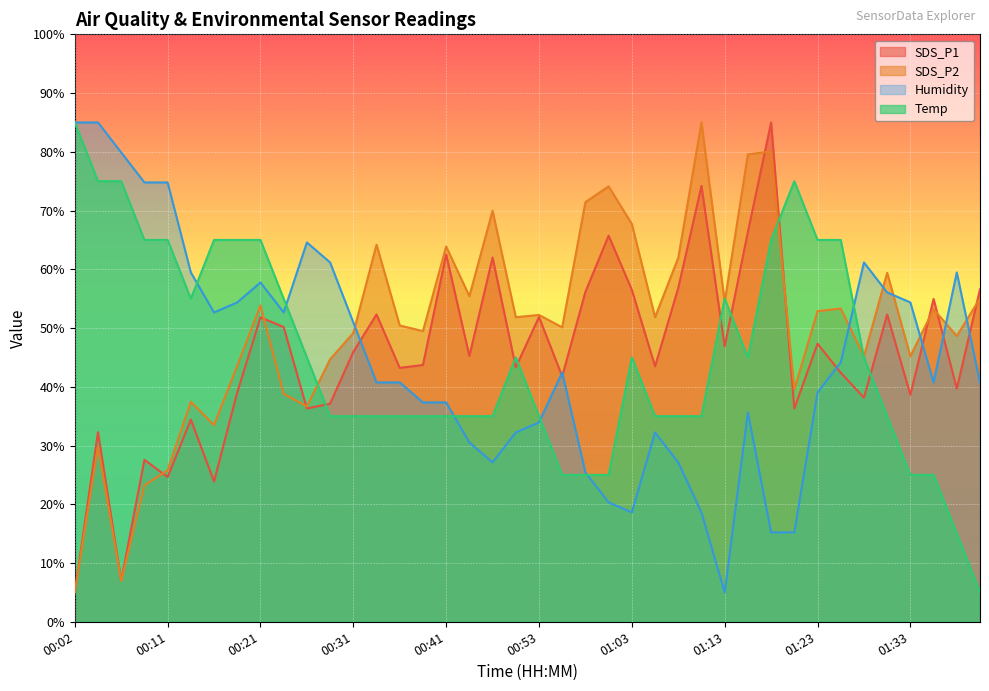

Is the value of Temp at 00:24 greater than the value of SDS_P1 at 01:20?

Yes